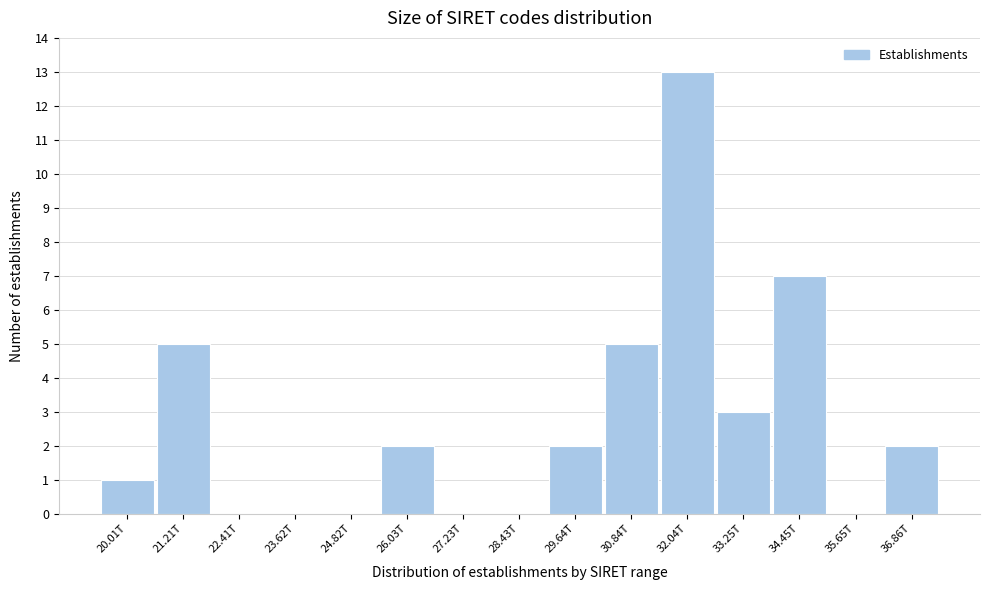

Reading left to right, what are all the values shown in this chart?

20.01T=1	21.21T=5	22.41T=0	23.62T=0	24.82T=0	26.03T=2	27.23T=0	28.43T=0	29.64T=2	30.84T=5	32.04T=13	33.25T=3	34.45T=7	35.65T=0	36.86T=2